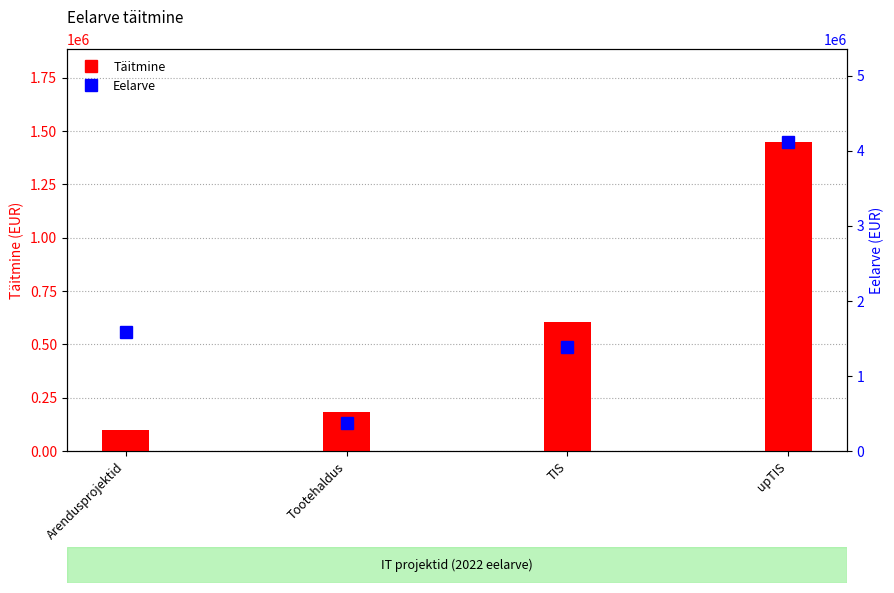

Rank the series by their average value, from lowest to highest.

Täitmine, Eelarve